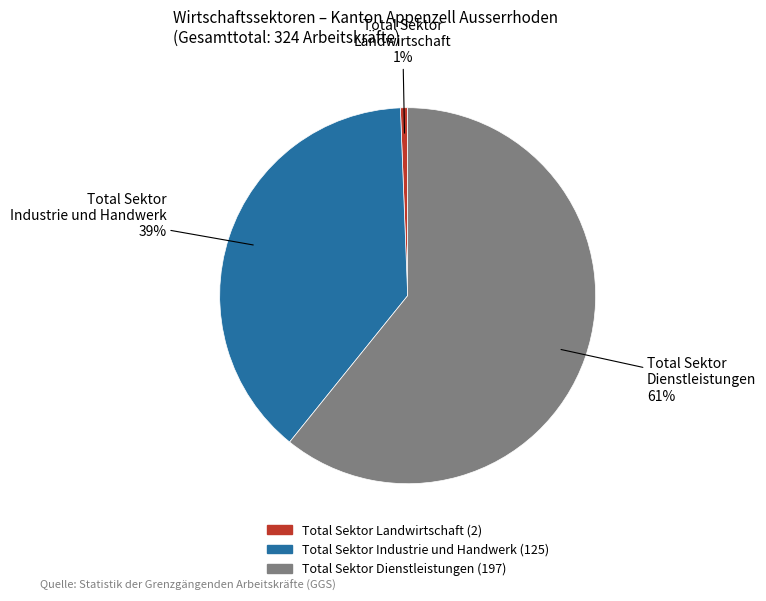

Is there any slice that represents more than half of the pie?

Yes